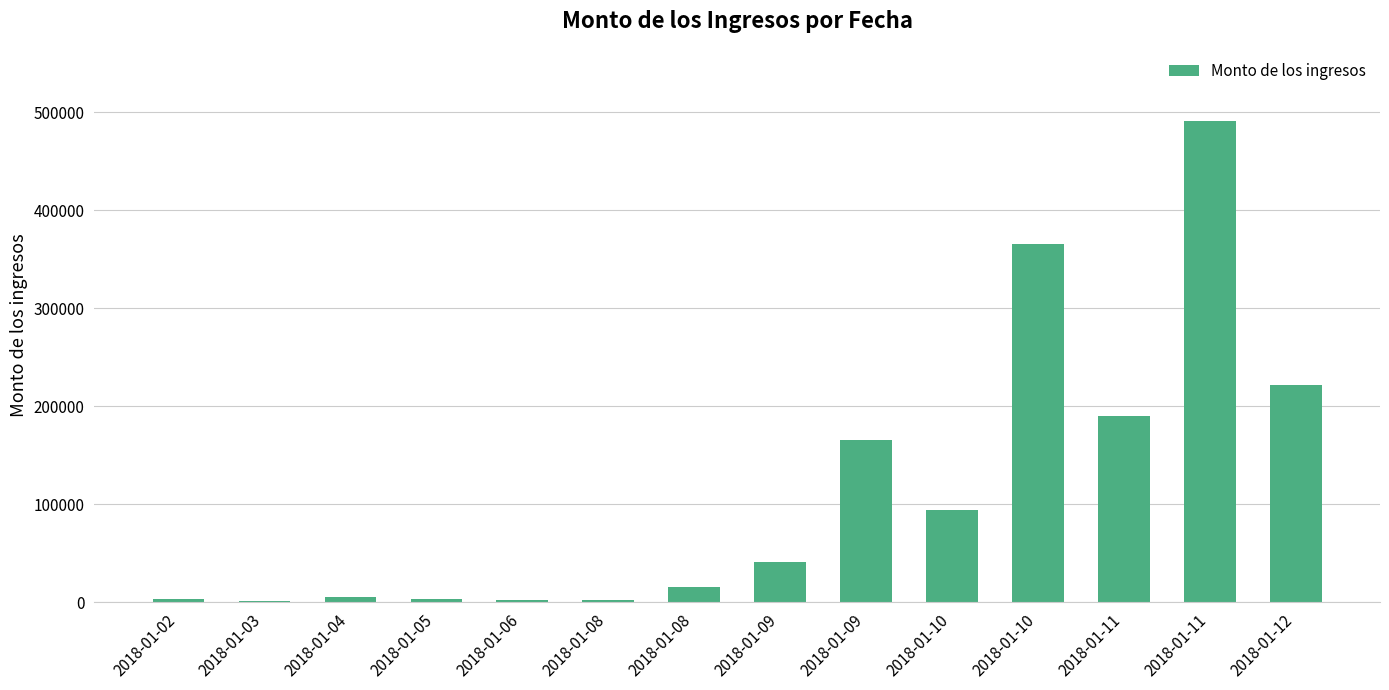

How many series are shown in this chart?

1